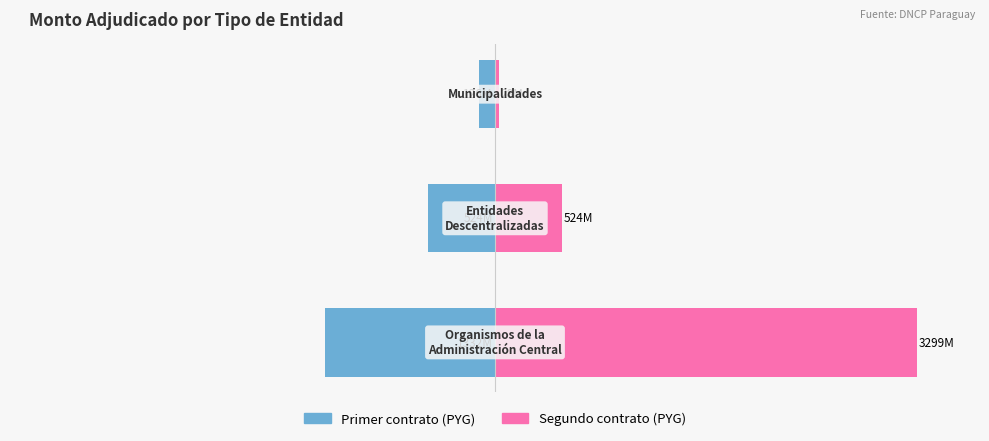

Between −50 and −100, which is larger?

−50